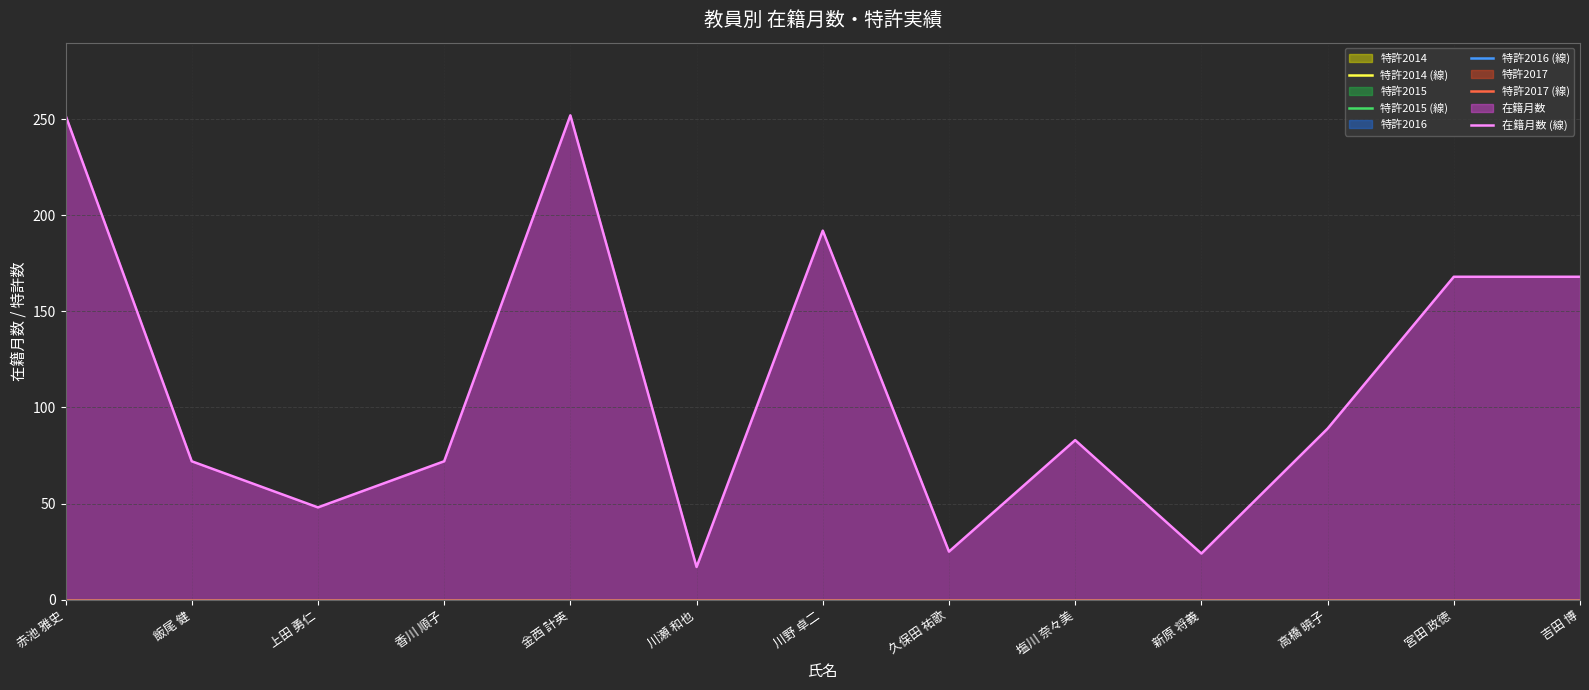

True or false: 特許2014 (線) has more than 1 interior local peaks.

False